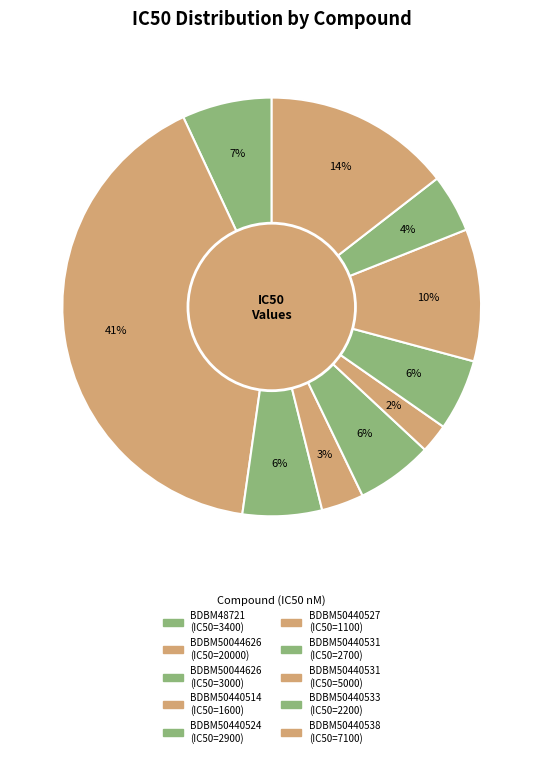

To the nearest percent, what is the difference between the largest and smallest slice percentages?

39%